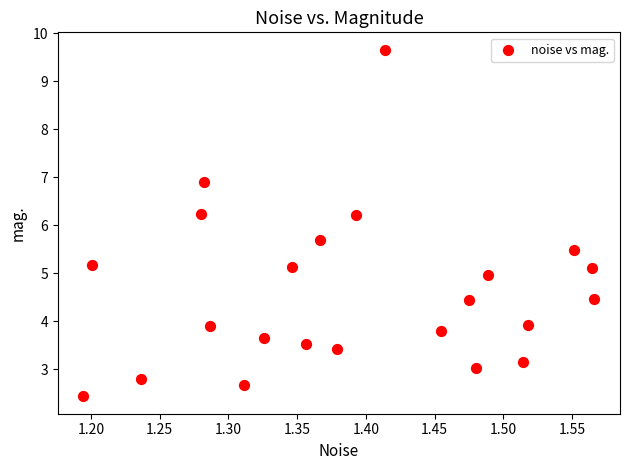

What is the range of Y values (max minus min)?

7.2